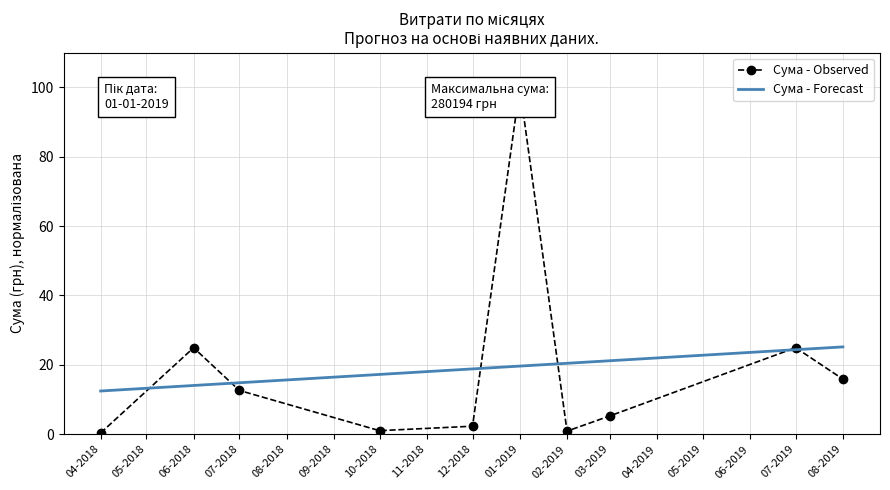

Which series ends up on top after the final intersection of Сума - Observed and Сума - Forecast?

Сума - Forecast